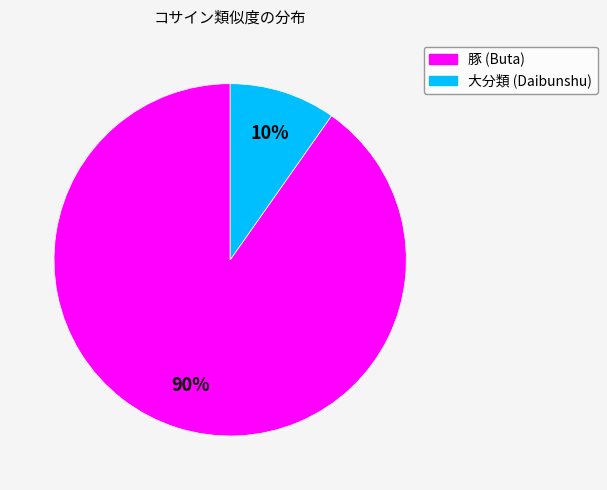

To the nearest percent, what is the average slice percentage?

50%